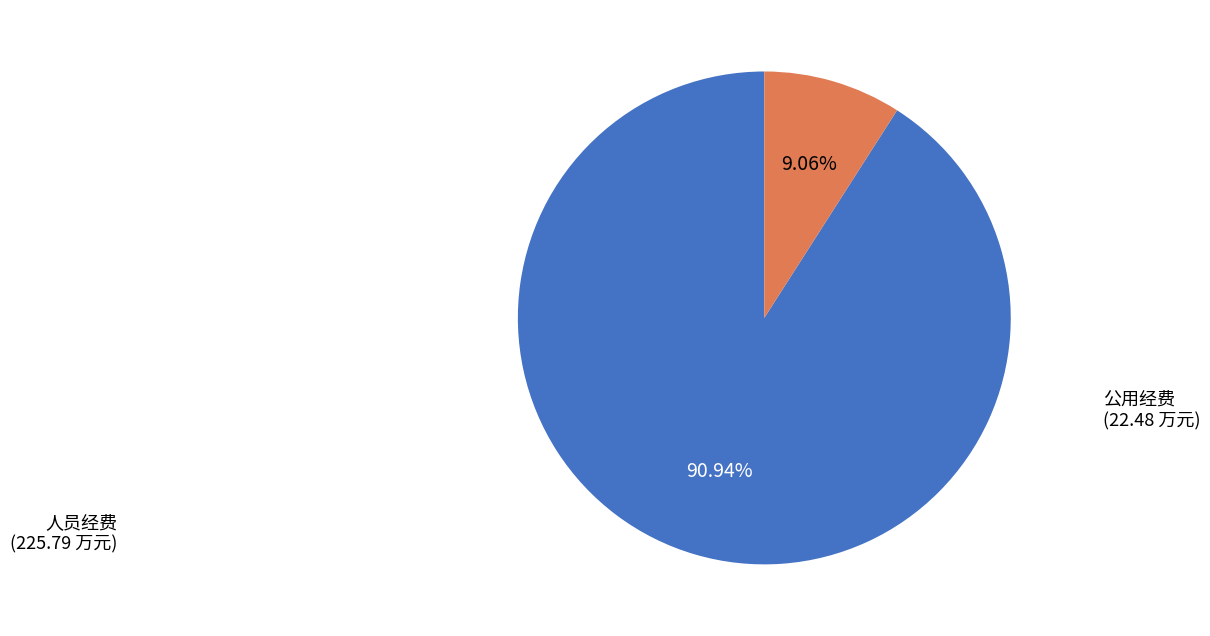

Is there a majority slice in this chart?

Yes